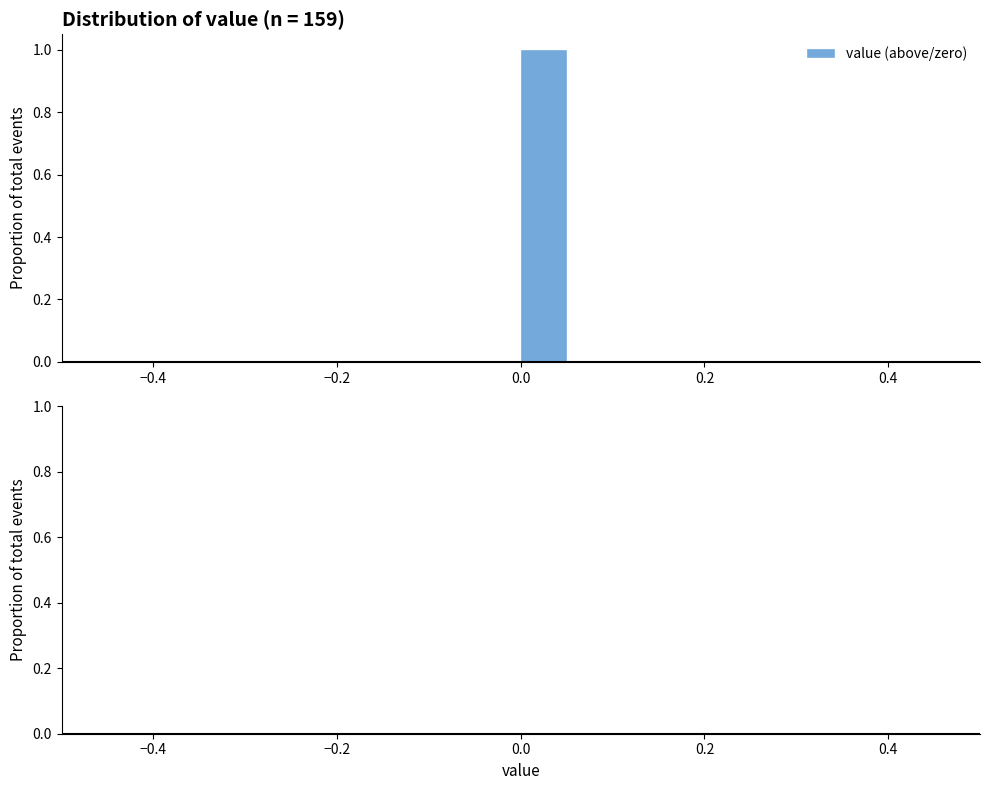

Read against the x-axis, roughly where is the centre of the tallest bar?

0.02